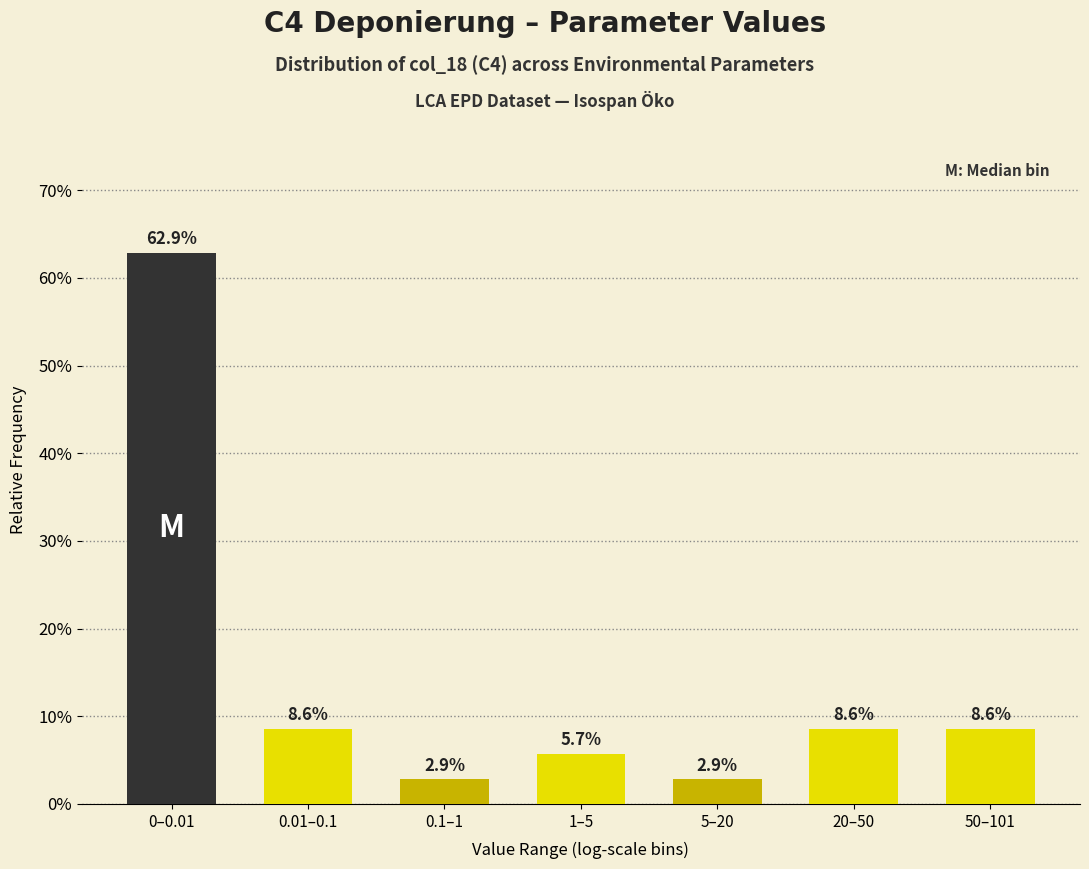

Reading left to right, what are all the values shown in this chart?

0–0.01=62.9	0.01–0.1=8.6	0.1–1=2.9	1–5=5.7	5–20=2.9	20–50=8.6	50–101=8.6